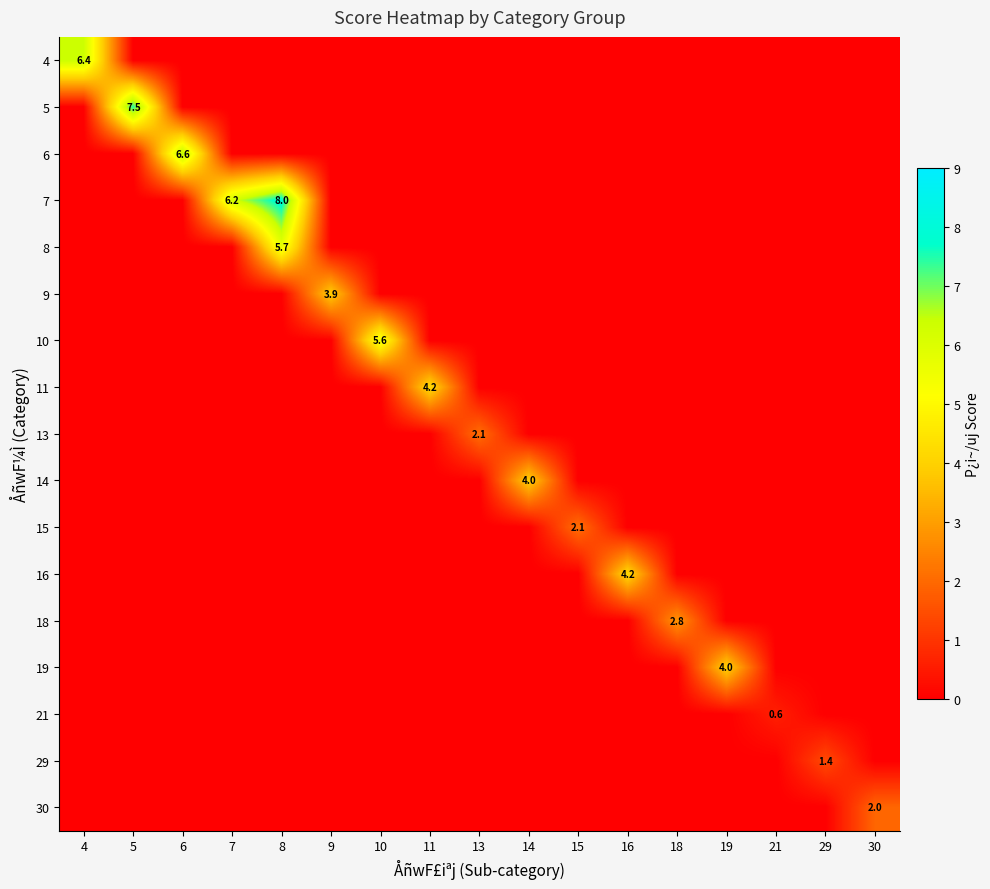

Is it true that 15 equals 0.0 at 29?

True